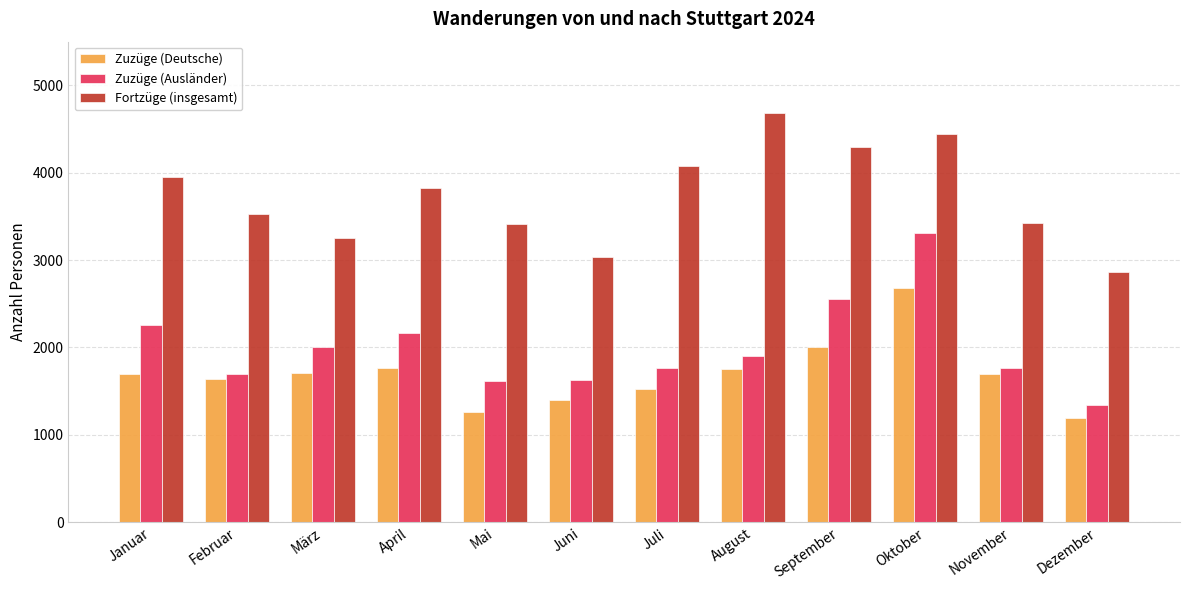

What is the label of the 7th bar from the left?

Juli